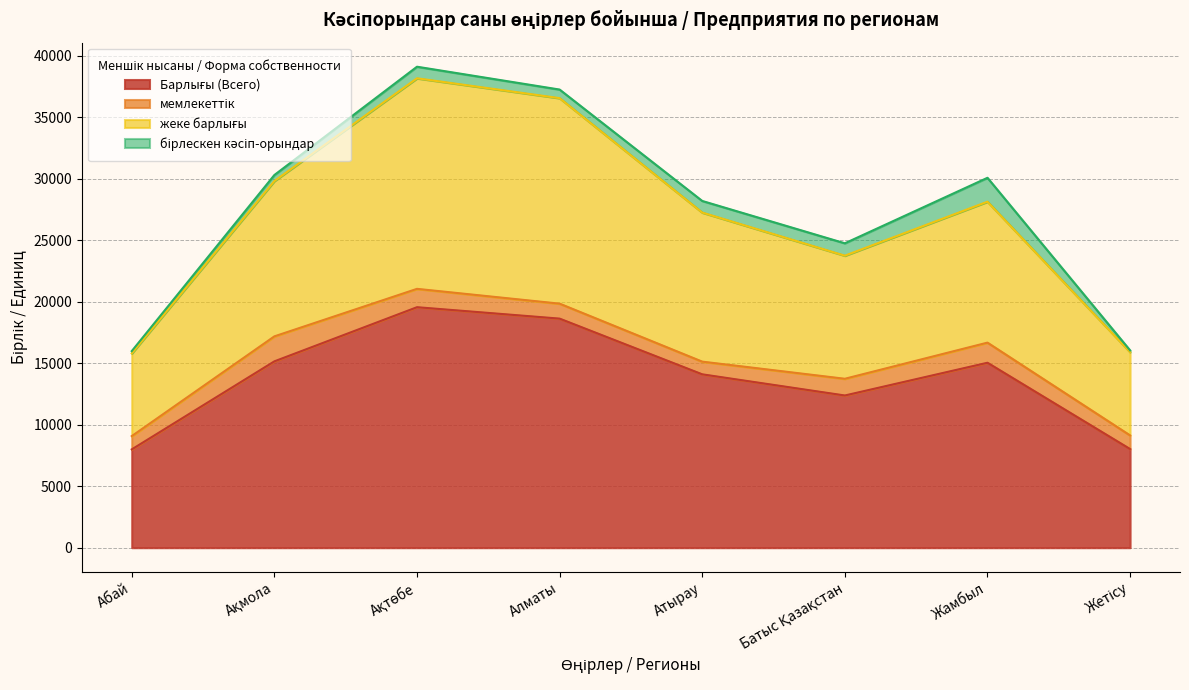

What is the greatest value displayed?

38186